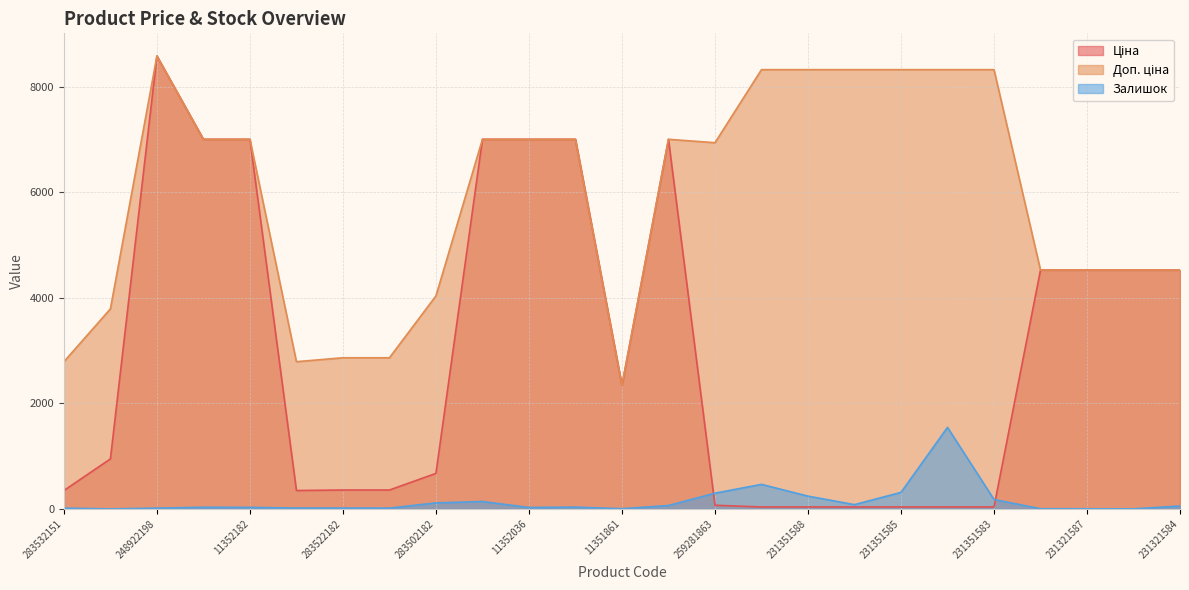

Rank the categories by Доп. ціна value from lowest to highest.

11351861, 283532151, 283532182, 283522182, 283522151, 283892151, 283502182, 231321589, 231321587, 231321586, 231321584, 259281863, 11352184, 11352182, 11352151, 11352036, 11352034, 11352029, 231351589, 231351588, 231351586, 231351585, 231351584, 231351583, 248922198